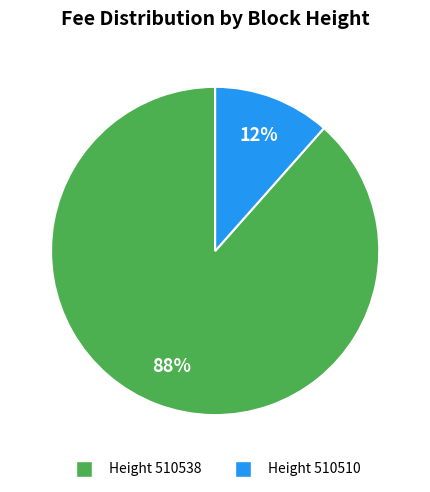

To the nearest percent, what is the average slice percentage?

50%